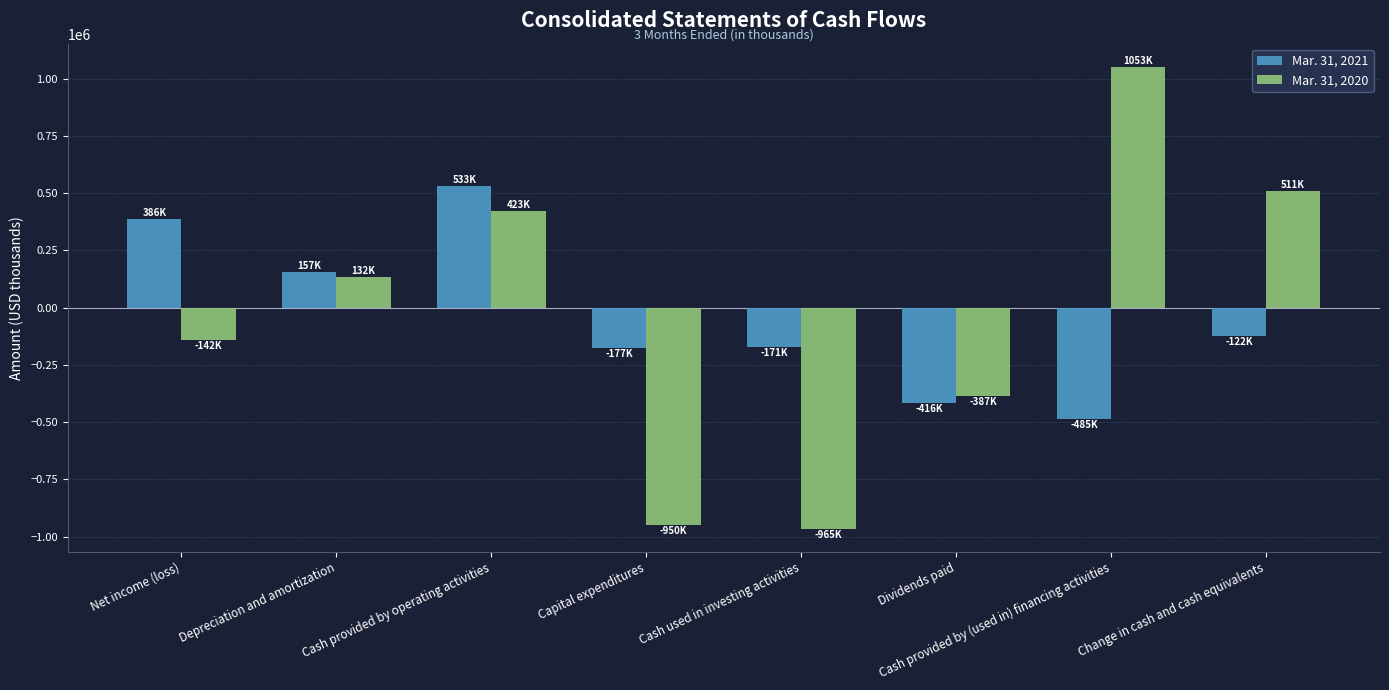

At which category is the sum across all series the highest?

Cash provided by operating activities